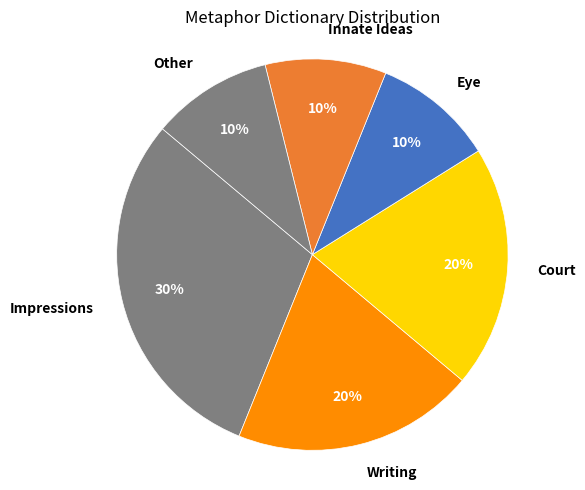

Count the number of slices in the pie.

6